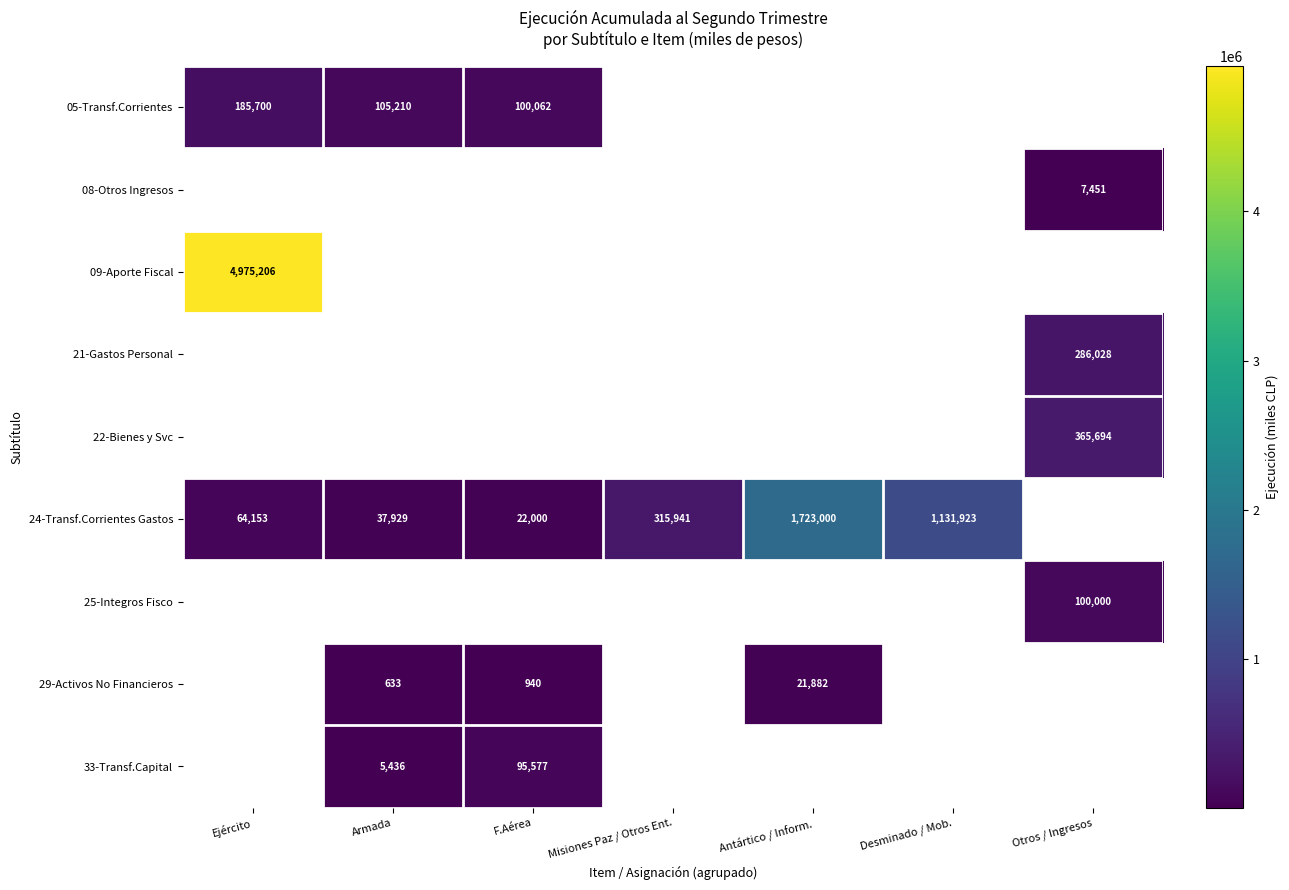

Is it true that 21-Gastos Personal equals 184126 at Otros / Ingresos?

False